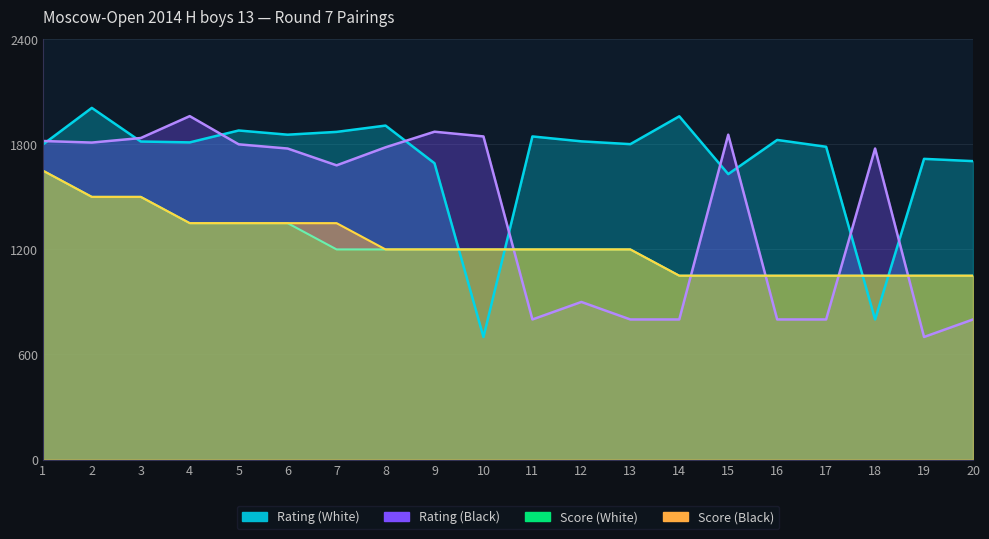

List the series in order of their peak value, lowest first.

Score (White), Score (Black), Rating (Black), Rating (White)